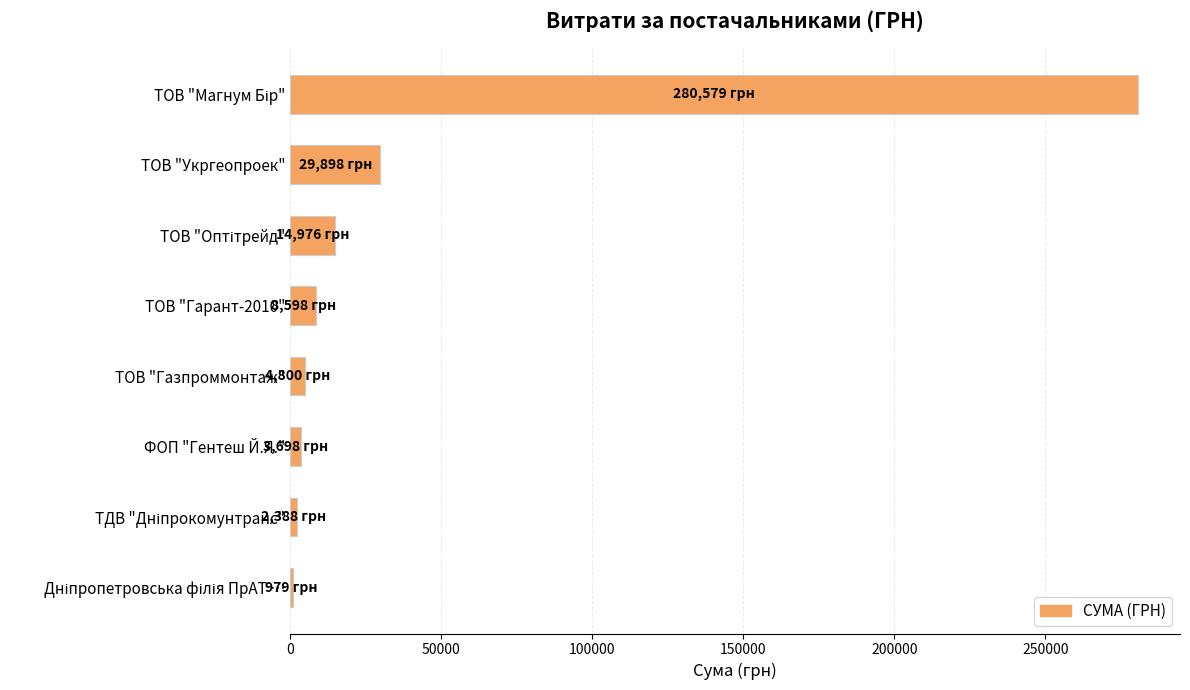

What is the label of the 5th bar from the top?

ТОВ "Газпроммонтаж"